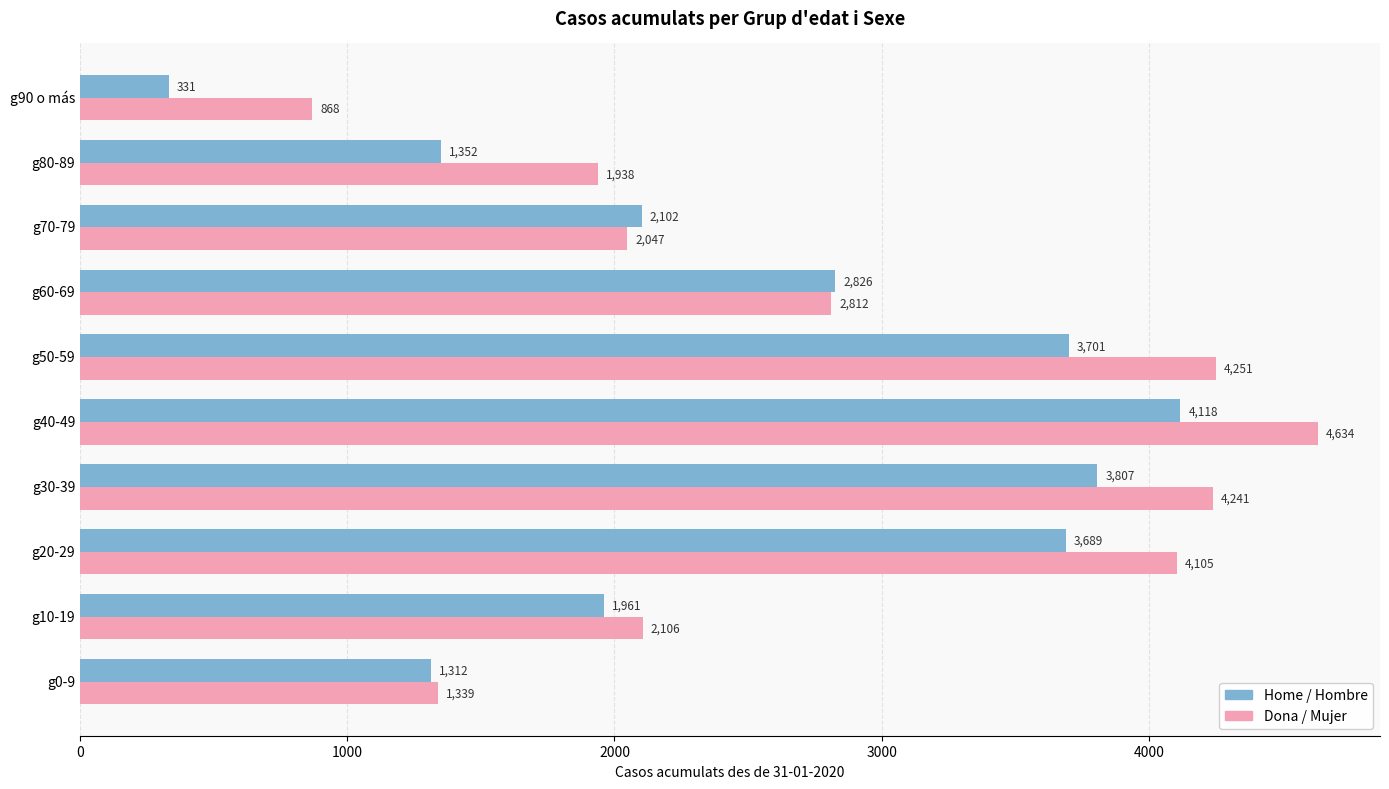

Rank the series by their average value, from highest to lowest.

Dona / Mujer, Home / Hombre